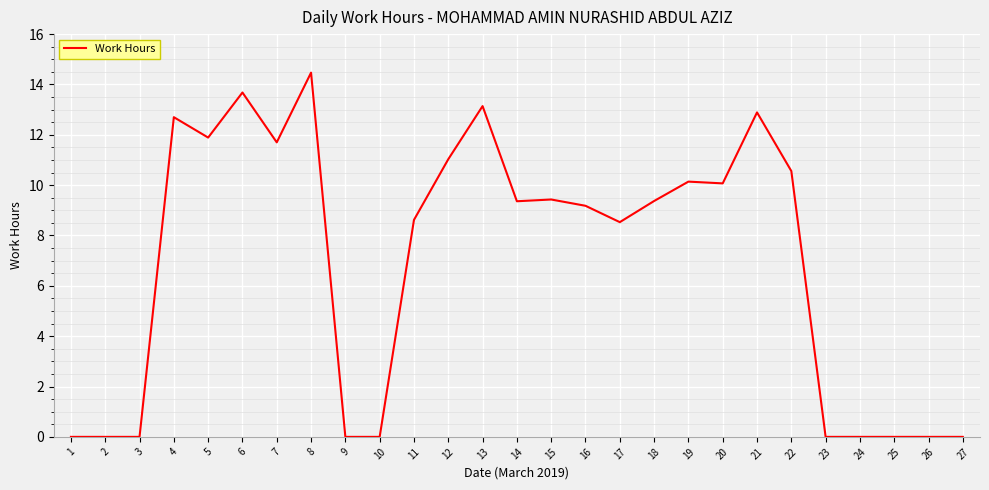

What is the difference between the values at 5 and 20?

1.8